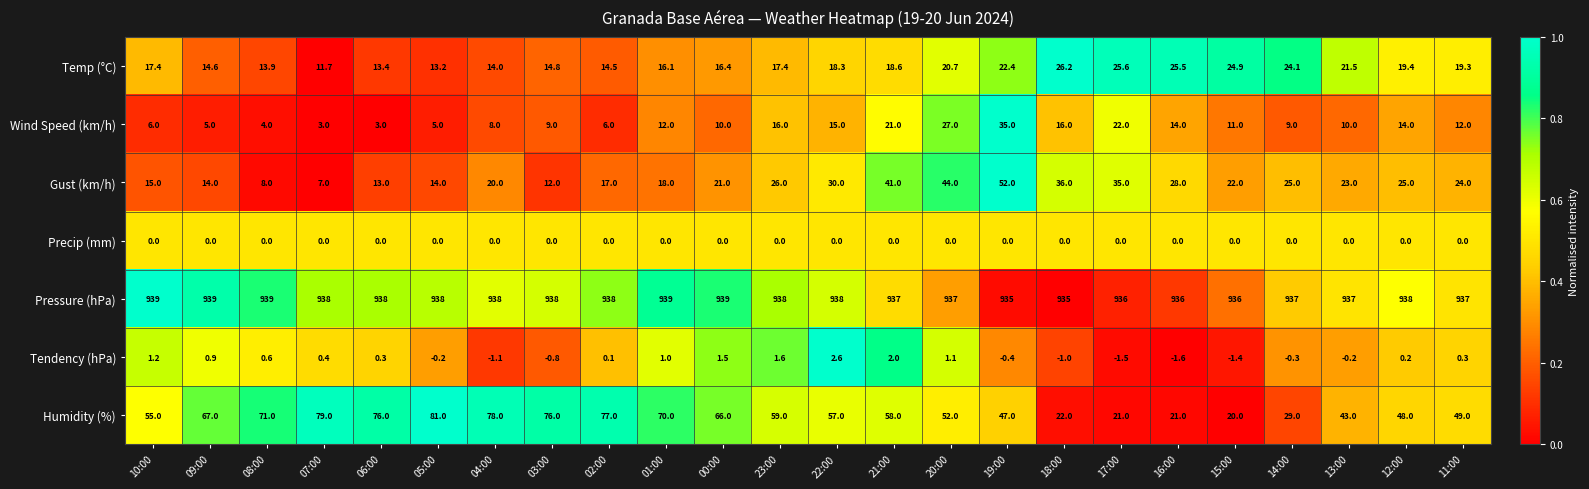

At which label does Gust (km/h) first exceed 23?

23:00